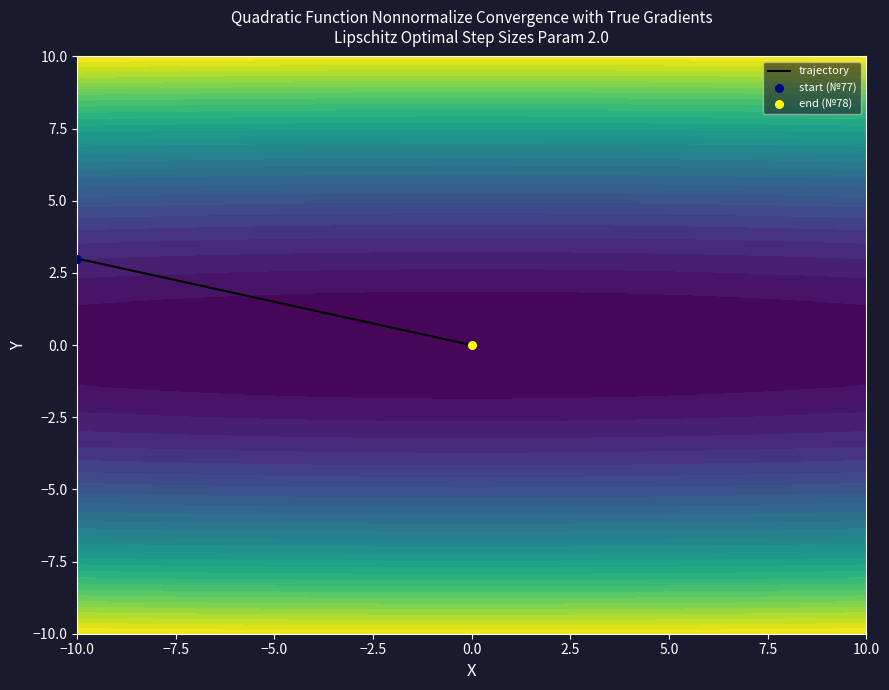

How many data points are less than 3?

1